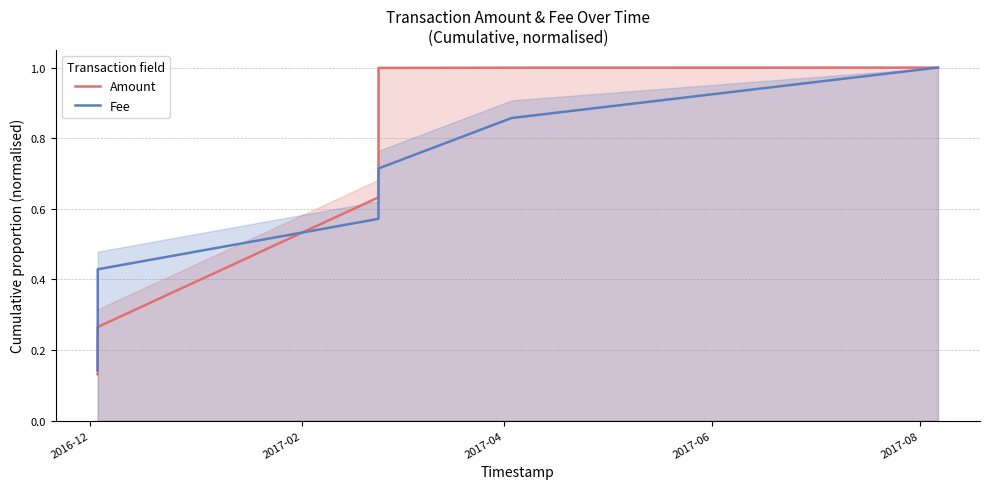

How many lines are shown in the chart?

2